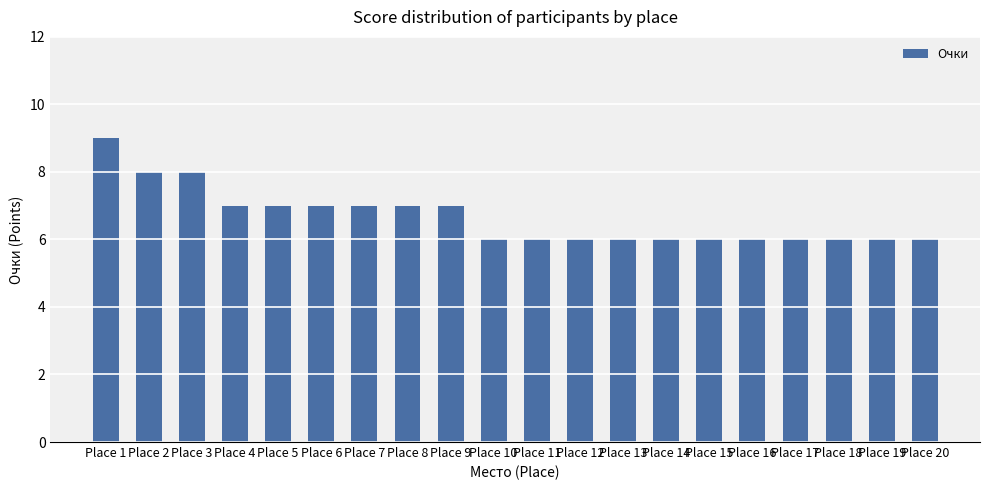

Approximately how many times larger is the value at Place 18 compared to Place 19?

1.0